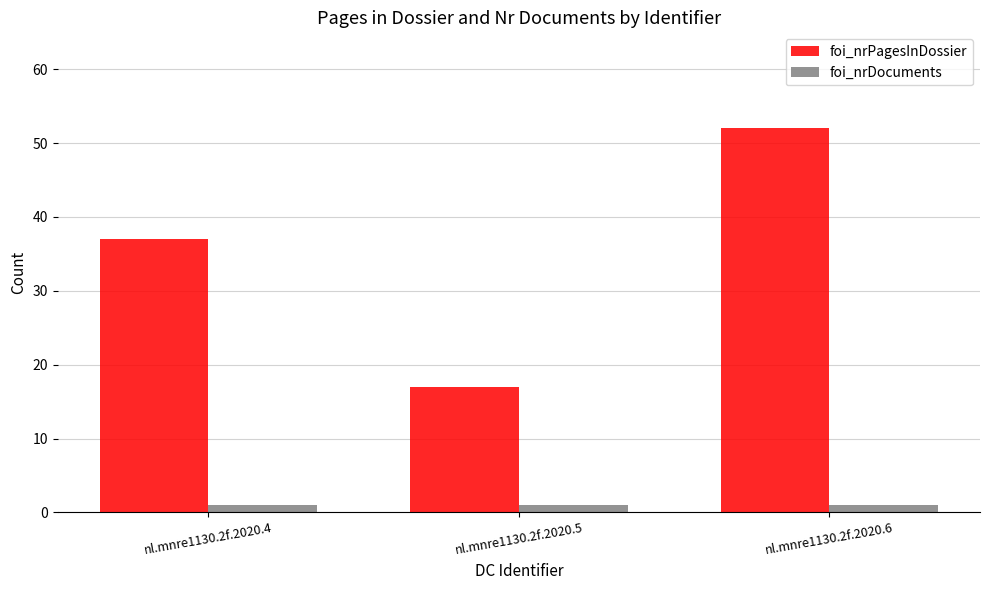

What is the sum of all foi_nrDocuments values?

3